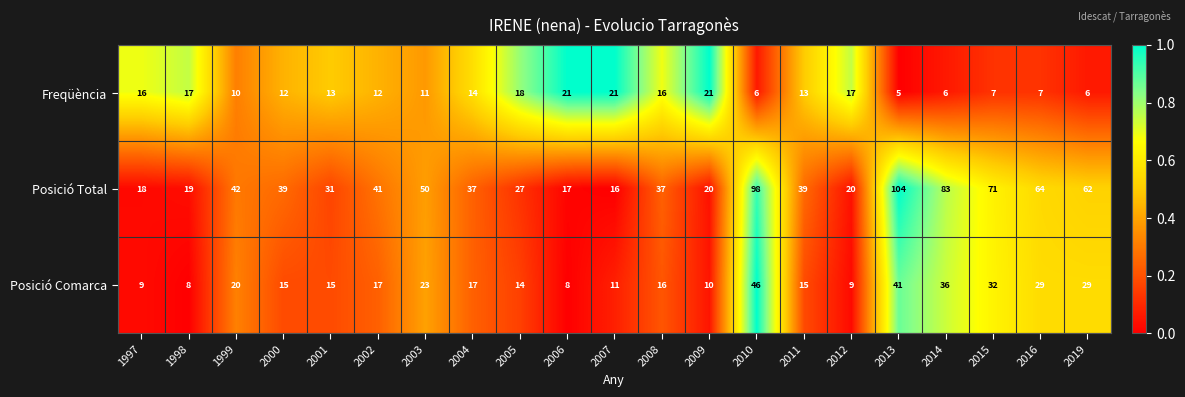

What is the average value of the Freqüència series?

13